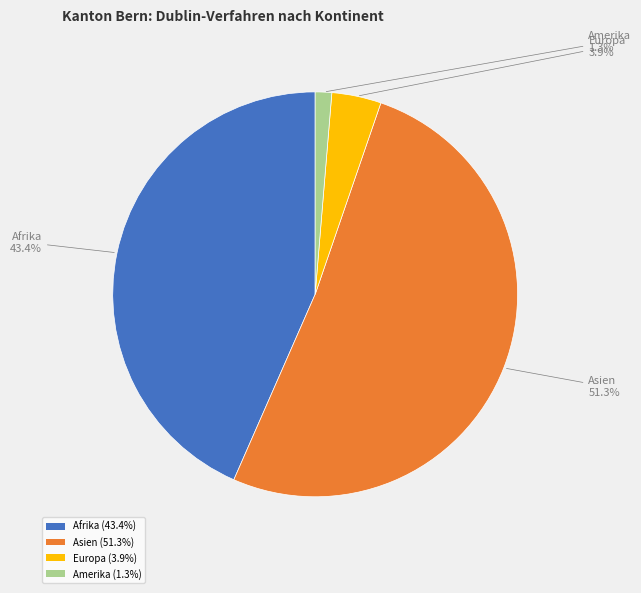

Rank the categories by value from lowest to highest.

Amerika (1.3%), Europa (3.9%), Afrika (43.4%), Asien (51.3%)